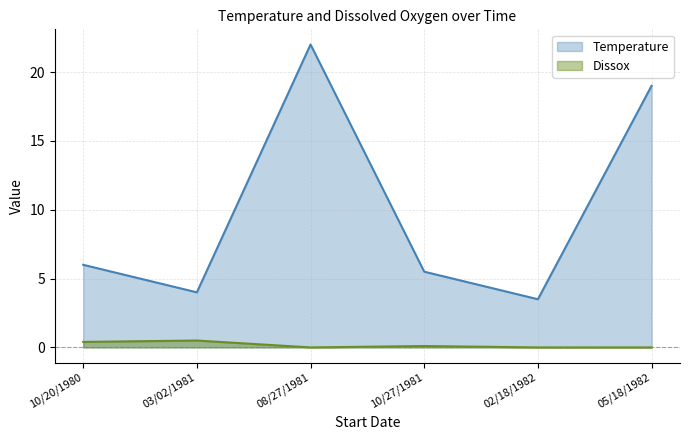

What is the total value across all series at 02/18/1982?

3.5